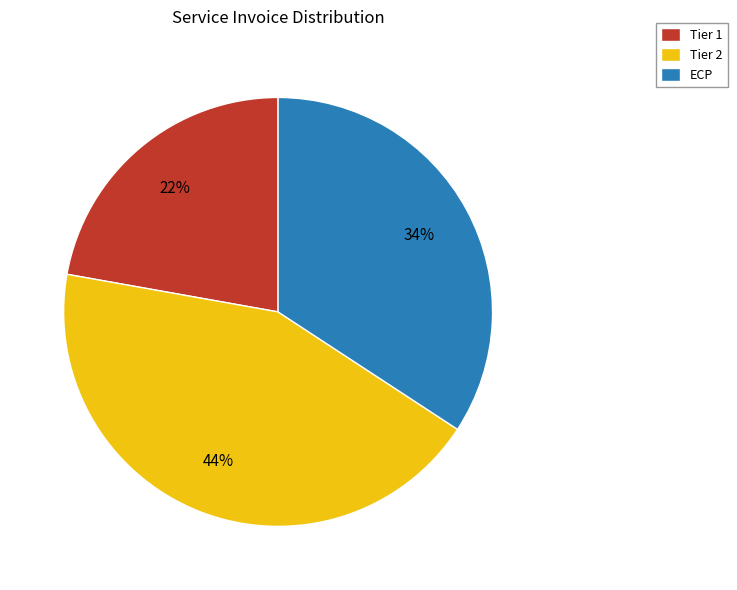

Is it true that Tier 1 is 17% of the pie?

False